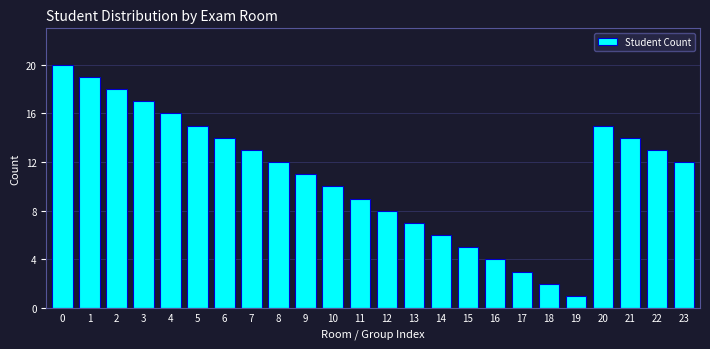

Reading right to left, list all the values displayed in this chart.

23=12	22=13	21=14	20=15	19=1	18=2	17=3	16=4	15=5	14=6	13=7	12=8	11=9	10=10	9=11	8=12	7=13	6=14	5=15	4=16	3=17	2=18	1=19	0=20